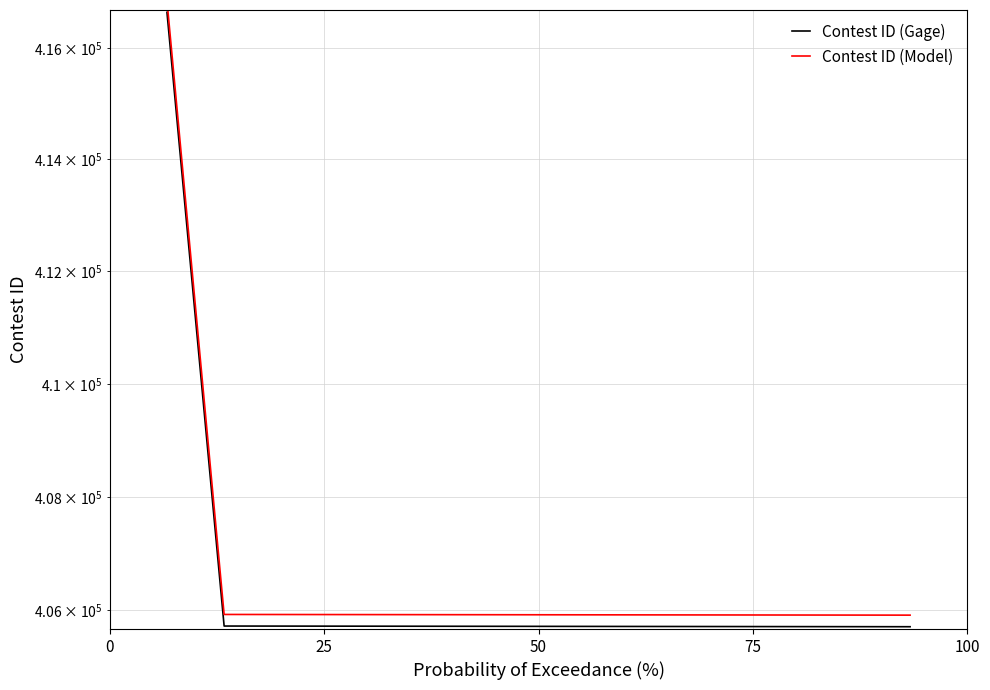

Rank the series by their average value, from highest to lowest.

Contest ID (Model), Contest ID (Gage)